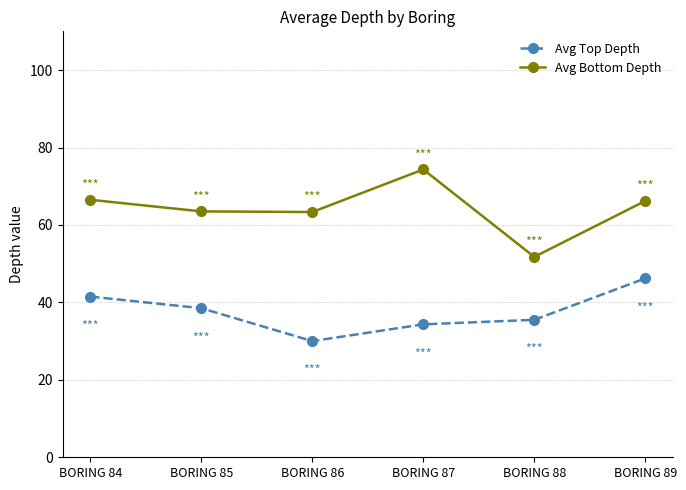

What is the value of the Avg Bottom Depth point at the 2nd from the left?

63.5